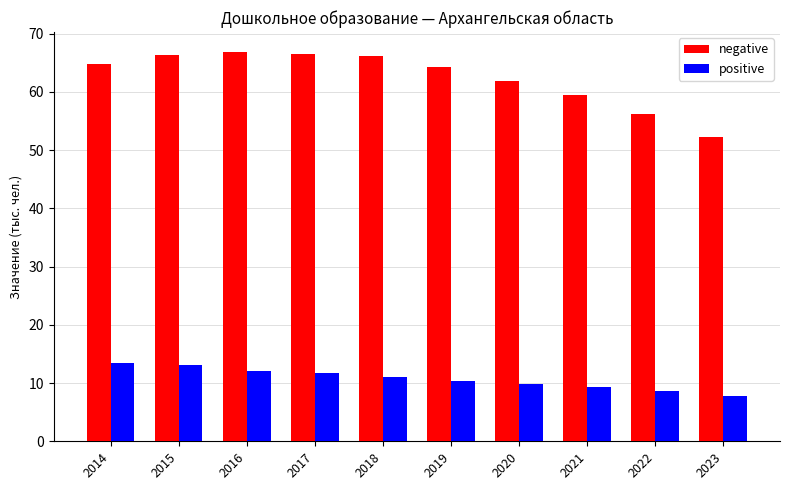

What is the minimum value for positive?

7.8